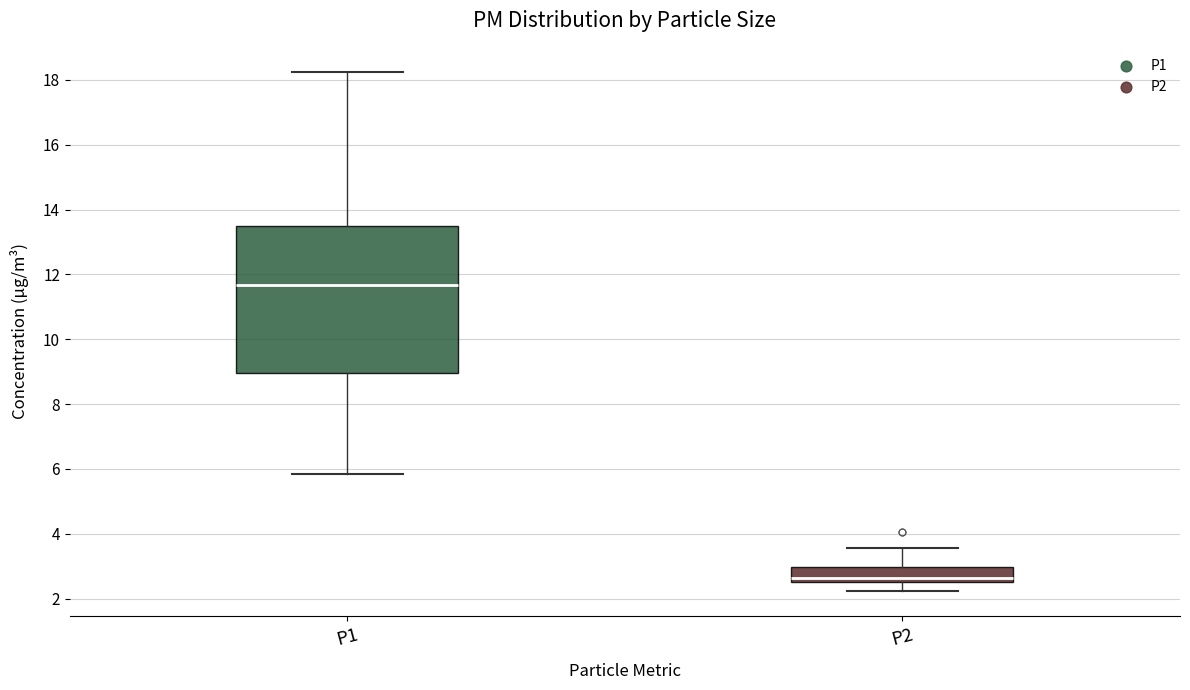

Which box's median line is the lowest?

P2